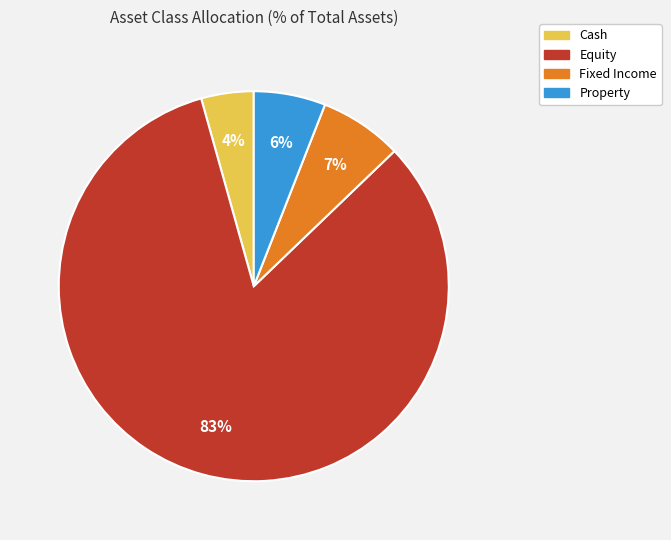

Is it true that Property is 6% of the pie?

True